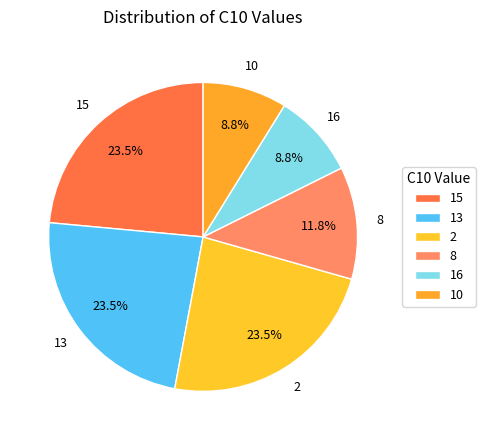

Count the number of slices in the pie.

6